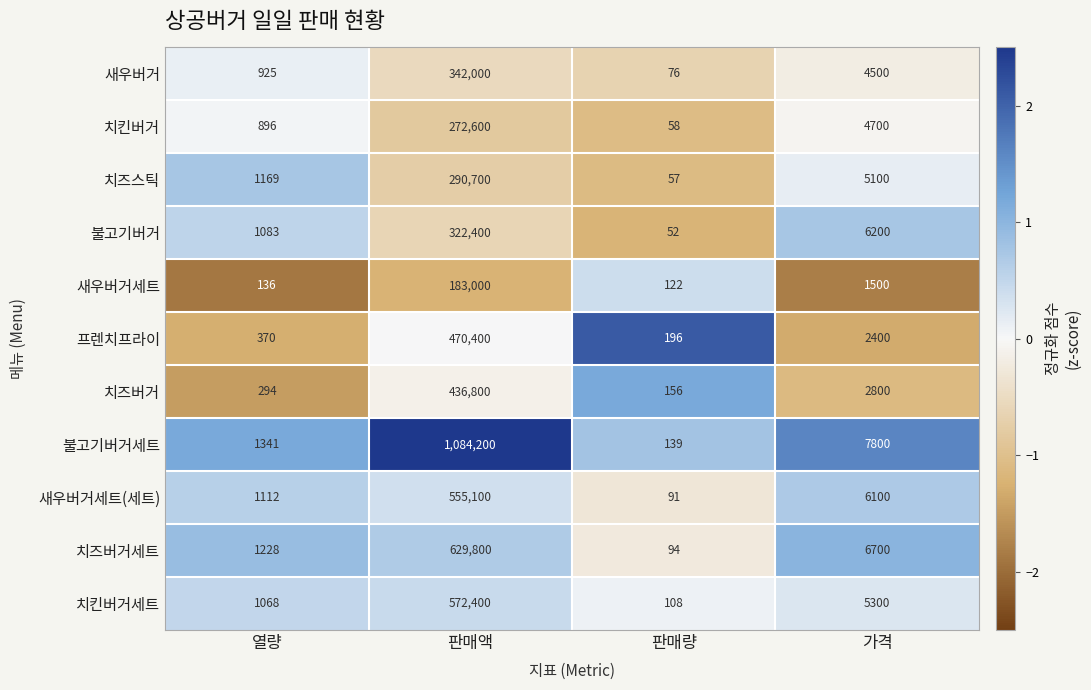

What is the sum of all 프렌치프라이 values?

473366